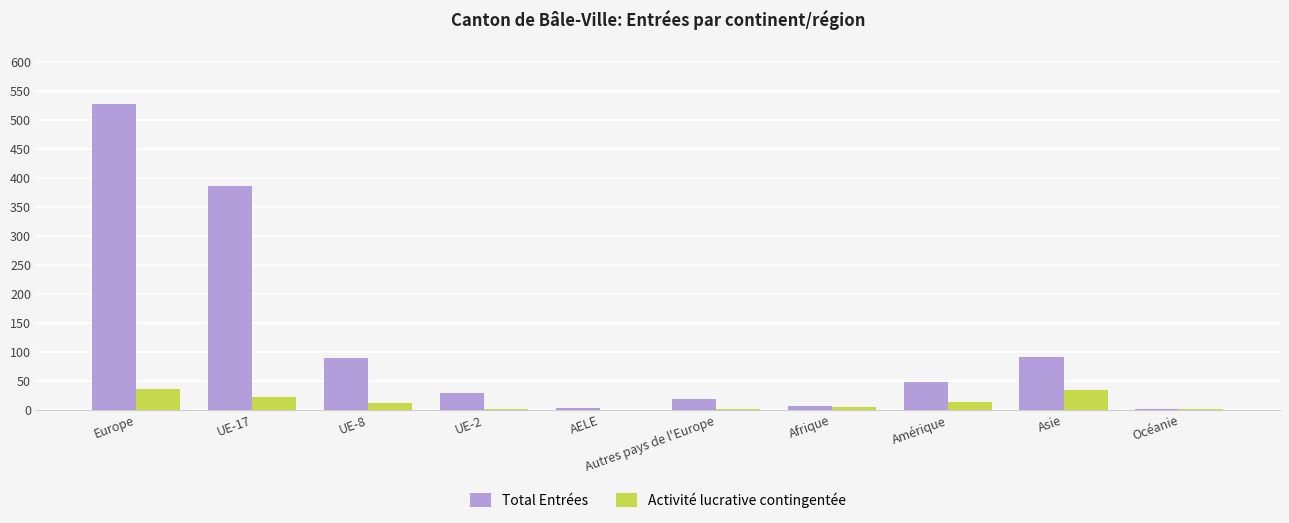

Which series has the largest total across all categories?

Total Entrées